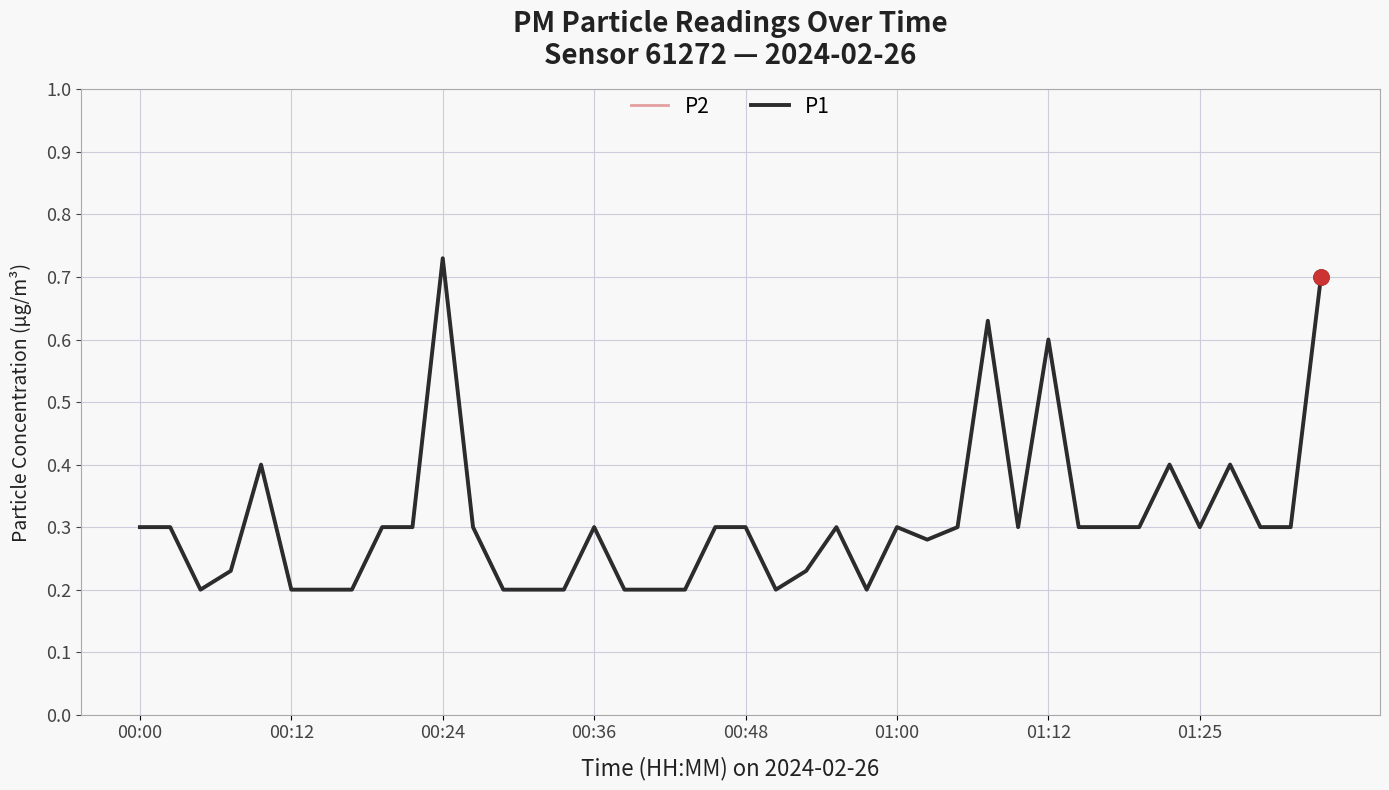

Does the chart have visible grid lines?

Yes